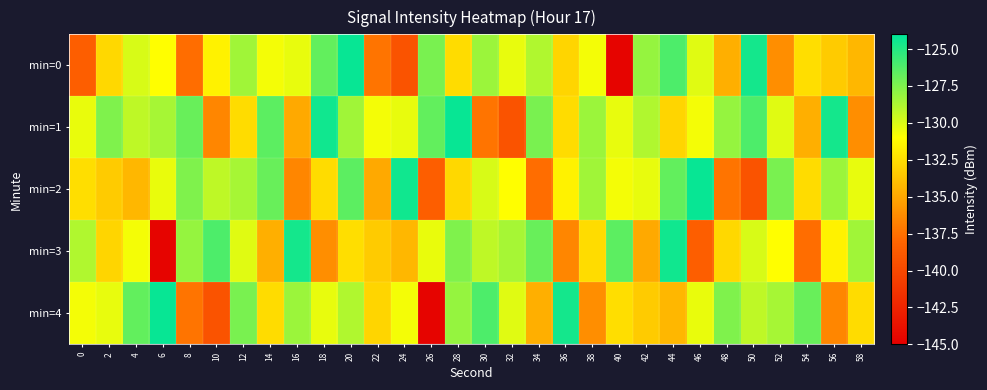

At which category is the sum across all series the highest?

20